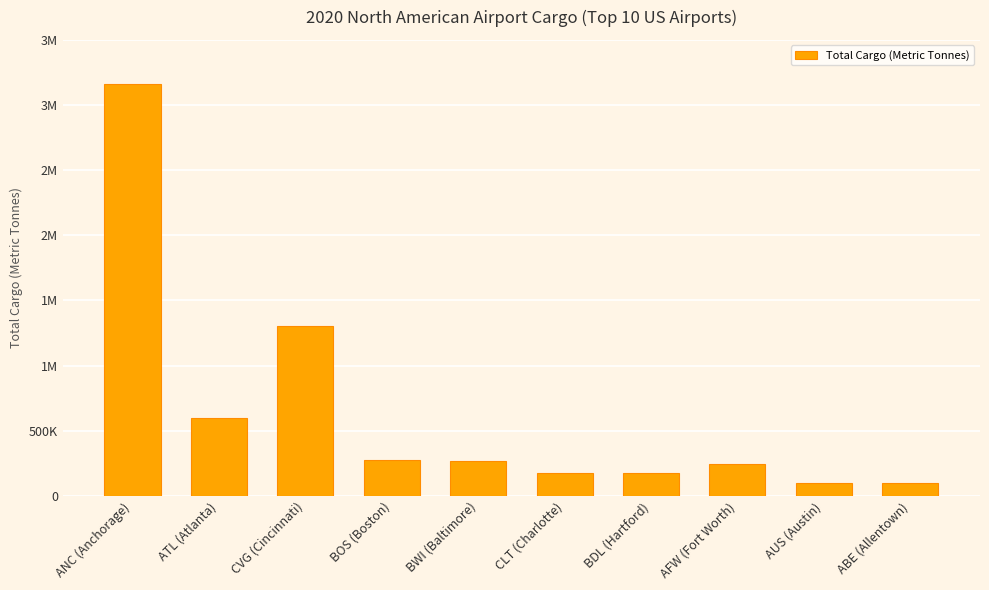

Between CVG (Cincinnati) and CLT (Charlotte), which is larger?

CVG (Cincinnati)